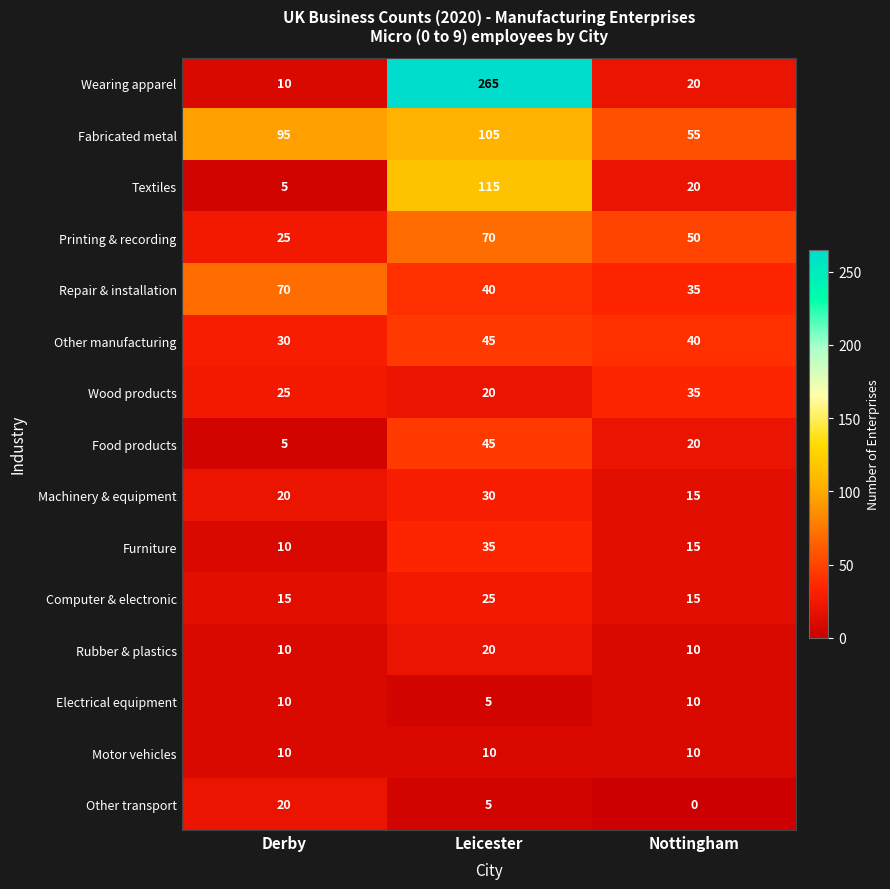

Which series has the widest spread of values?

Wearing apparel